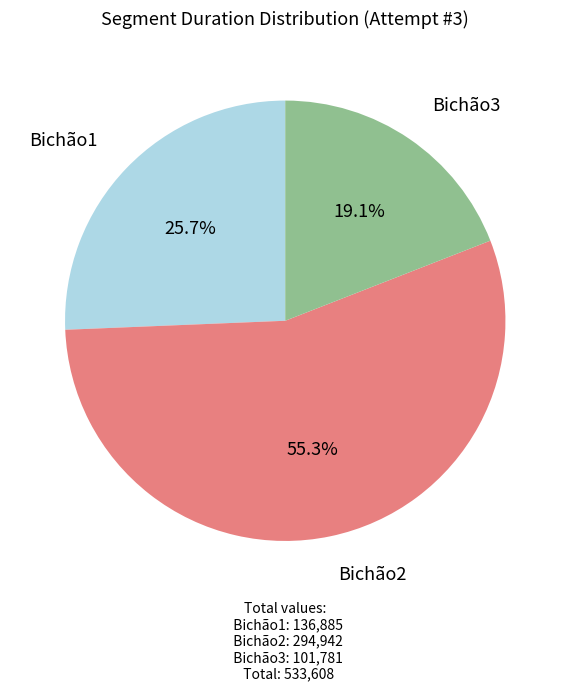

To the nearest percent, what is the difference between the largest and smallest slice percentages?

36%